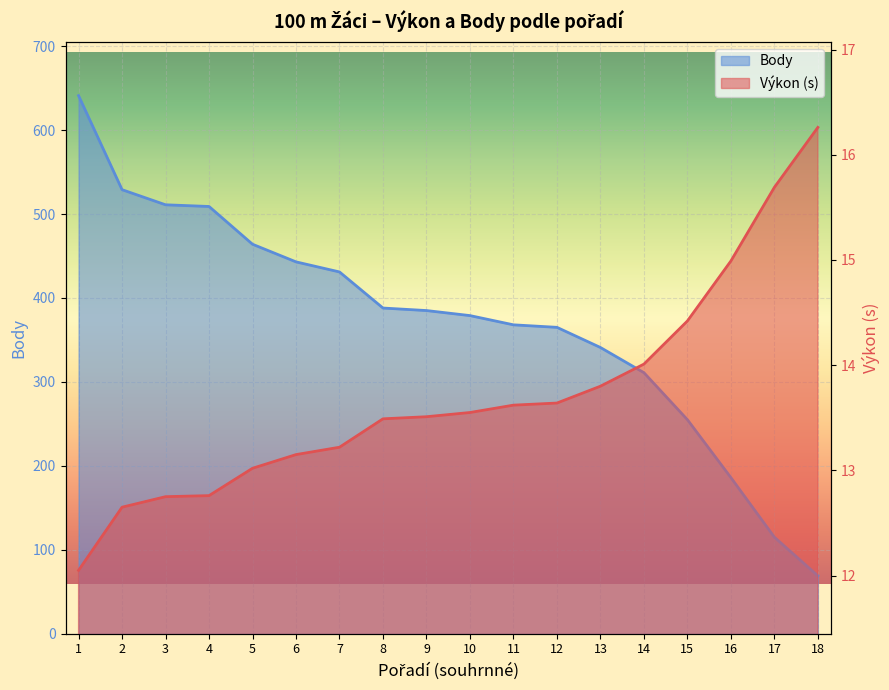

What is the greatest value displayed?

641.0